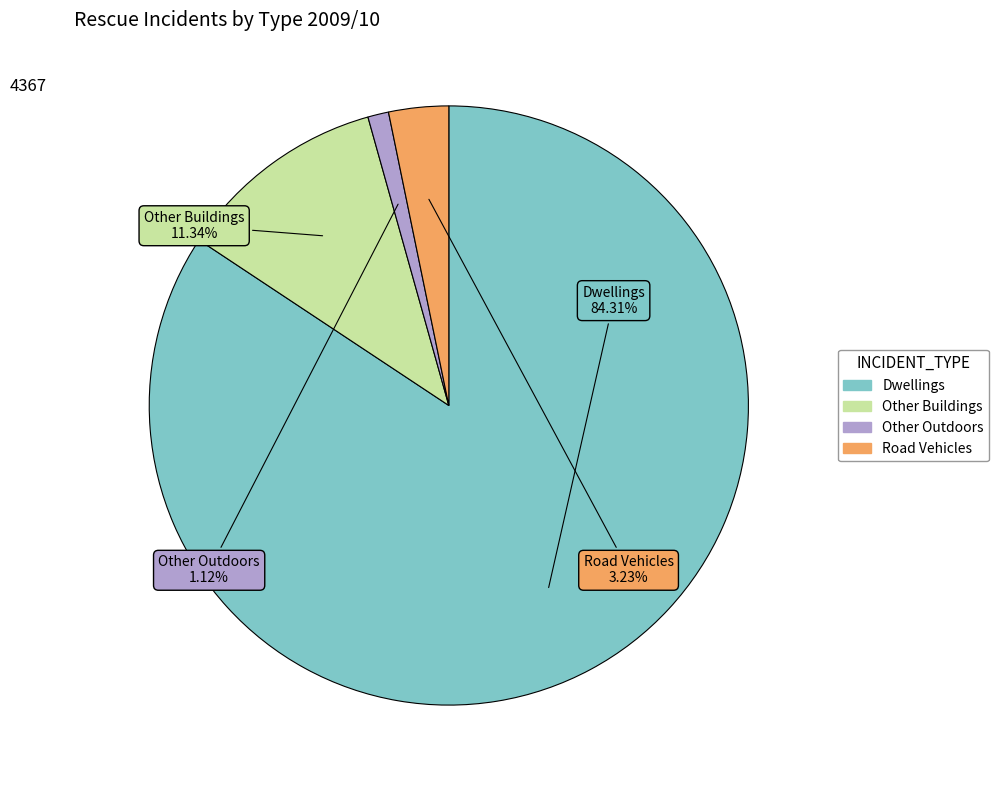

To the nearest percent, what is the difference between the largest and smallest slice percentages?

83%